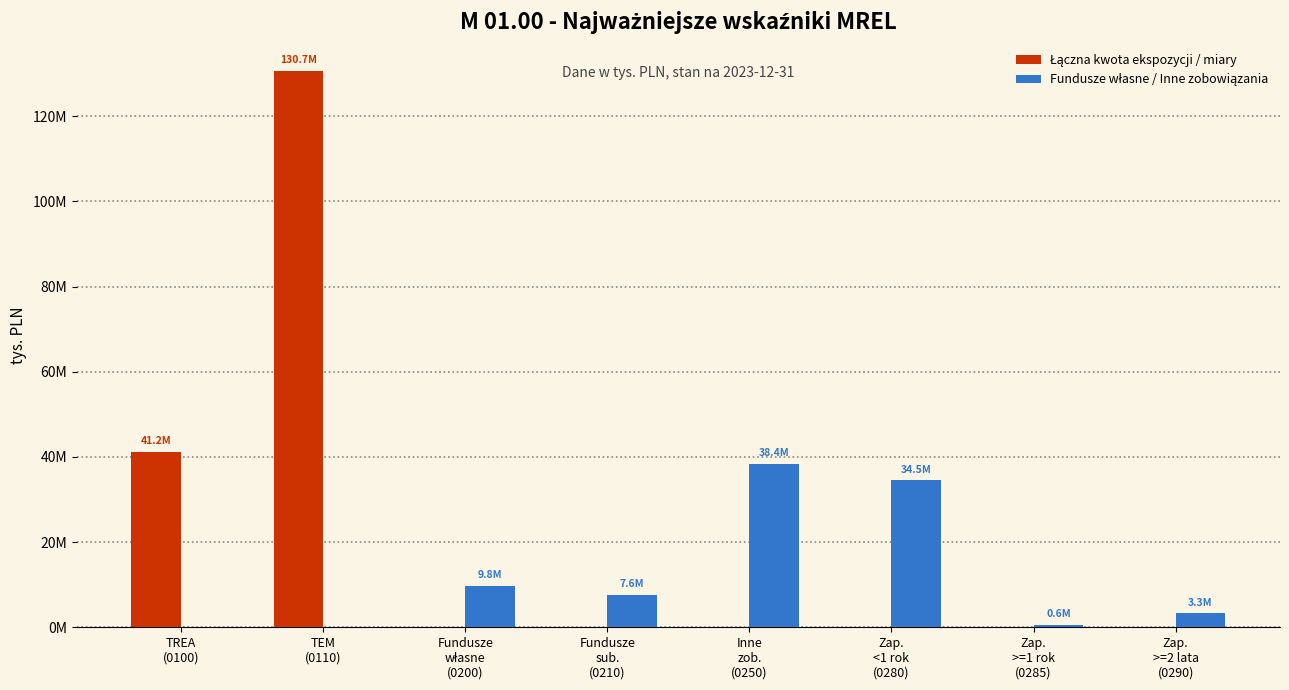

Which series has the largest range (max minus min)?

Łączna kwota ekspozycji / miary